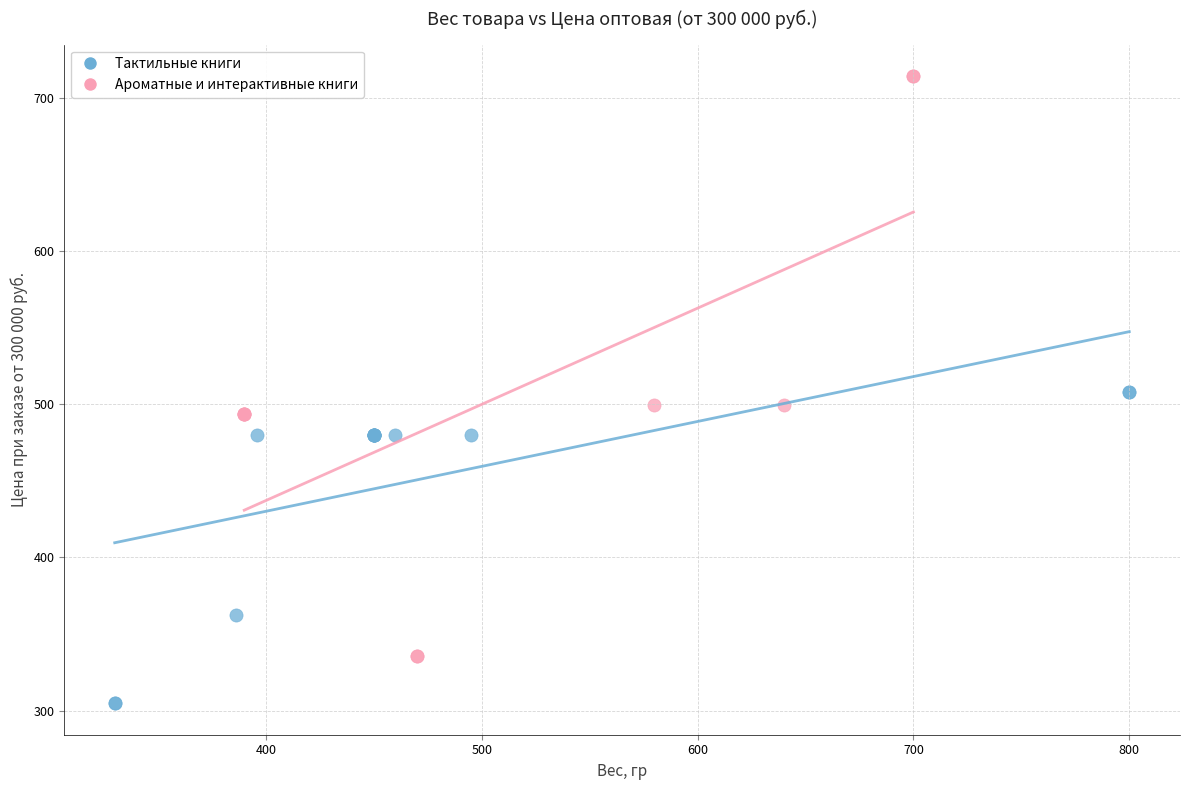

Which series contains the lowest Y value?

Тактильные книги